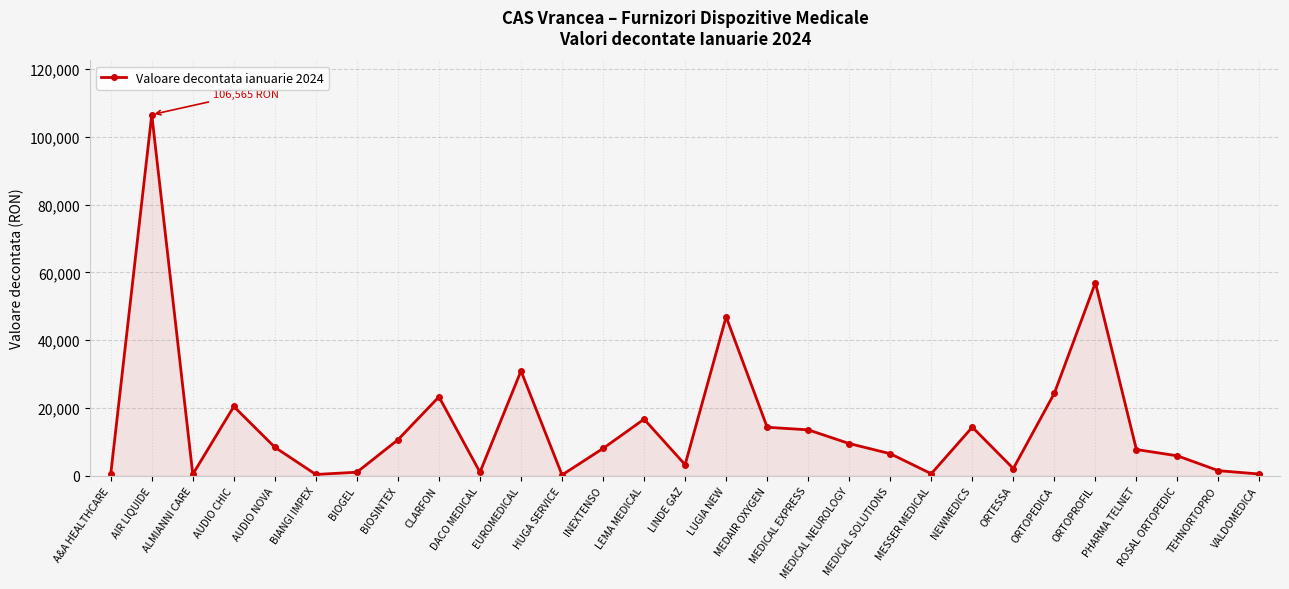

What is the value of the 11th point from the left?

30944.6